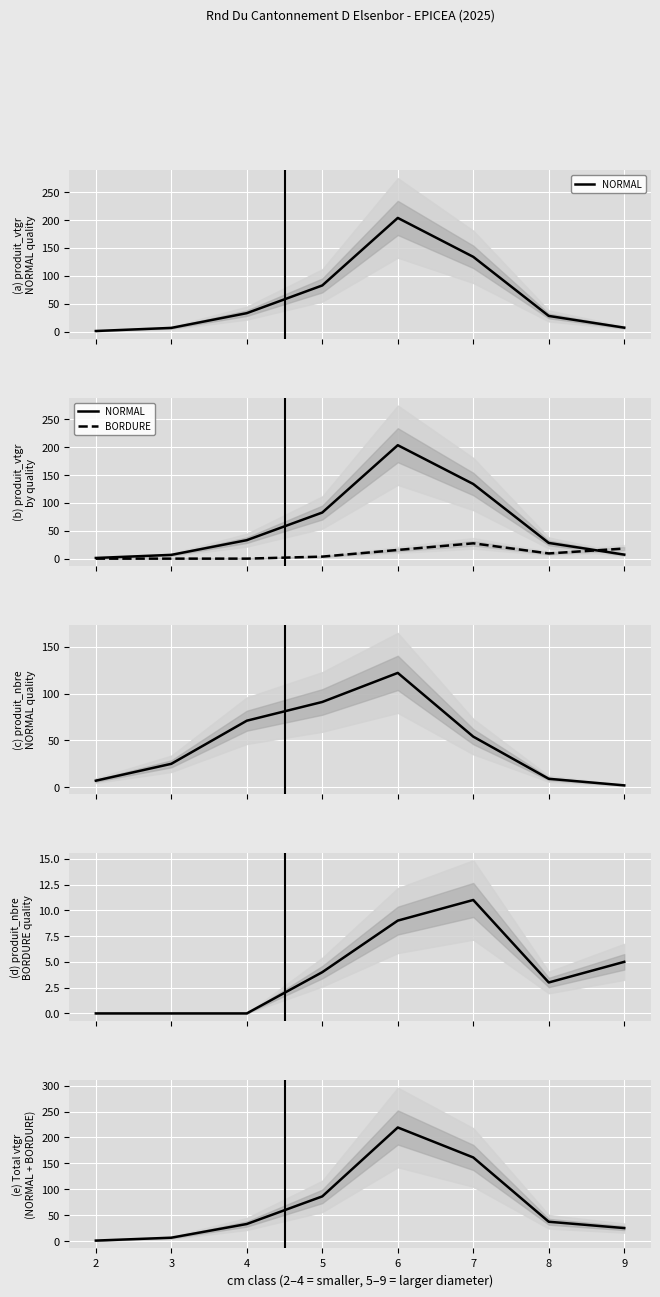

At which category is the sum across all series the highest?

6